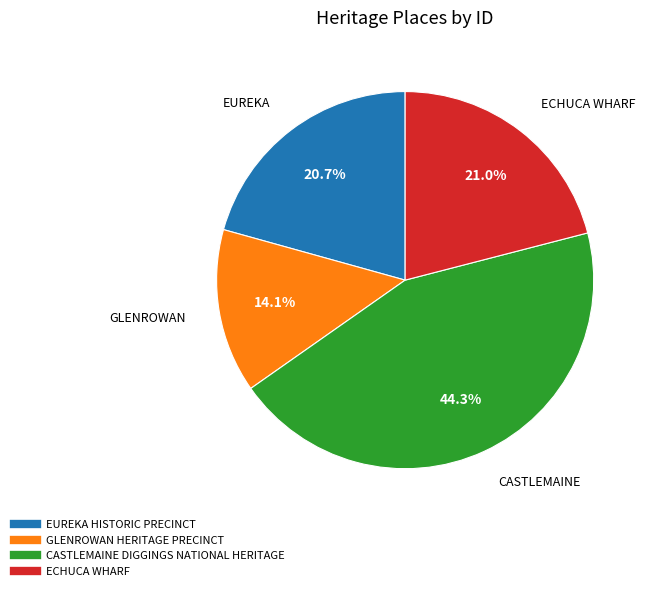

How many slices are in this pie chart?

4